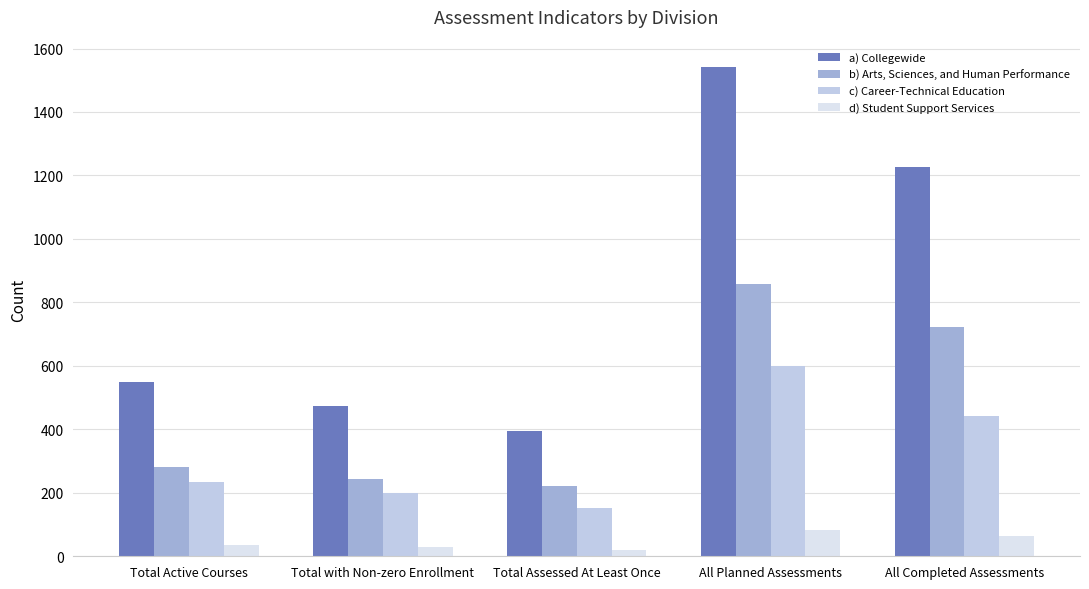

Reading right to left, list all the values displayed in this chart.

a) Collegewide: 1228	1542	395	472	549
b) Arts, Sciences, and Human Performance: 721	857	221	245	281
c) Career-Technical Education: 443	601	153	199	233
d) Student Support Services: 64	84	21	28	35